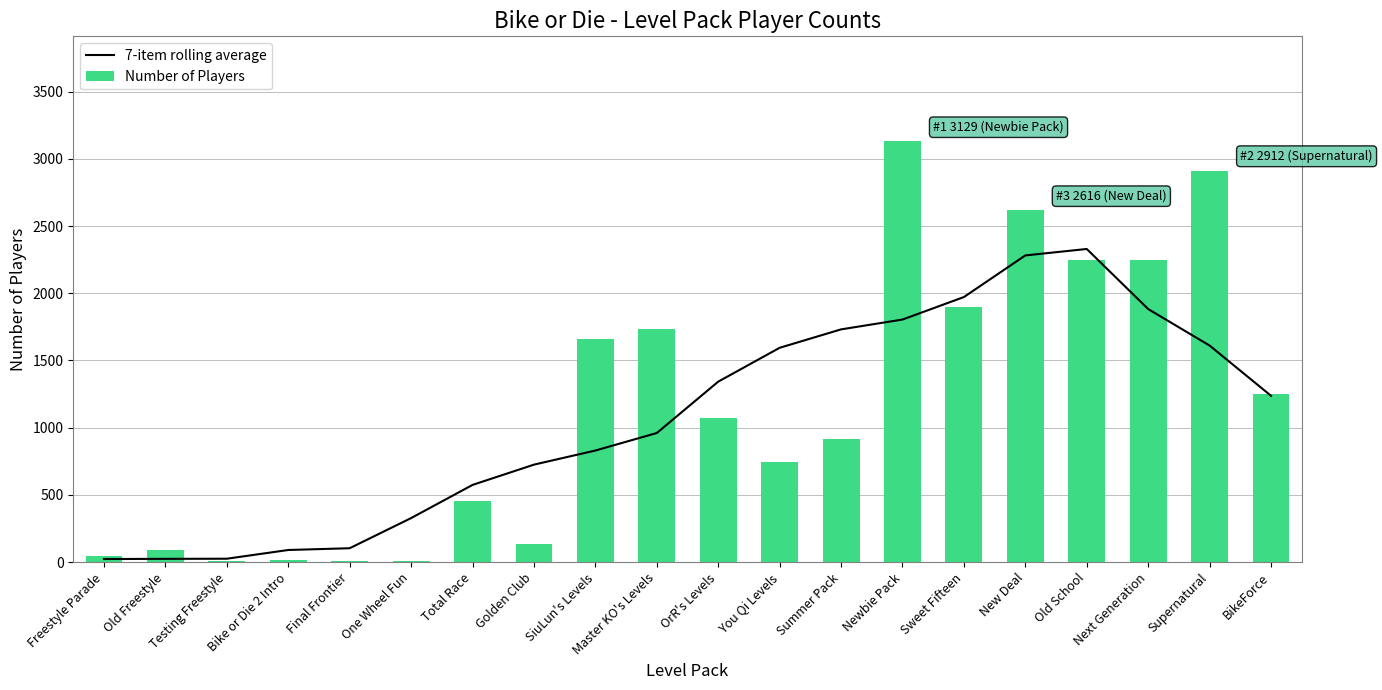

What is the approximate value of Number of Players at Freestyle Parade?

46